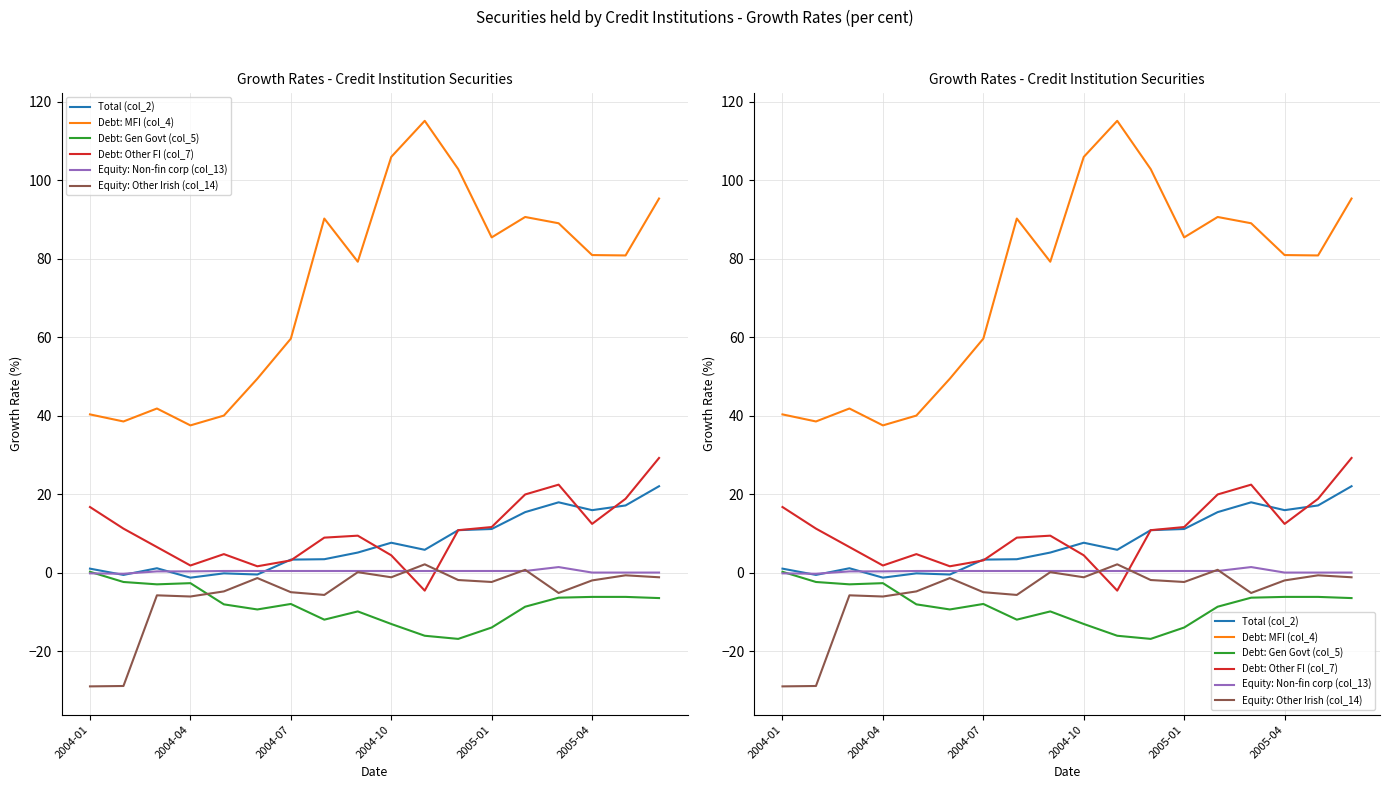

Does the chart display data point markers on the line(s)?

No